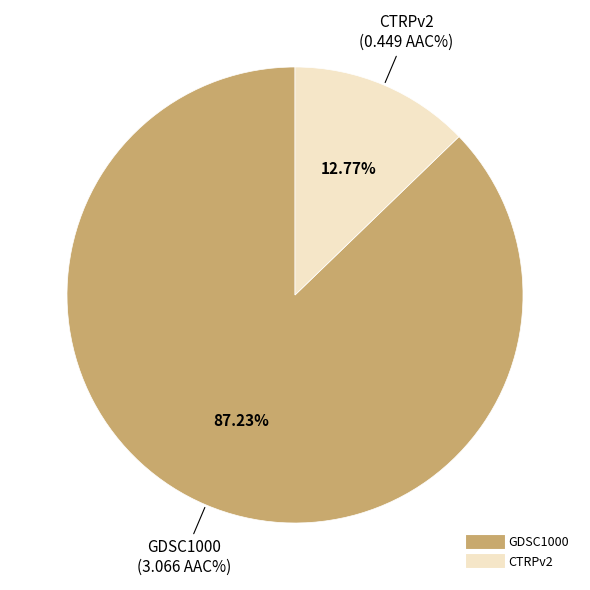

How many segments does this pie chart have?

2